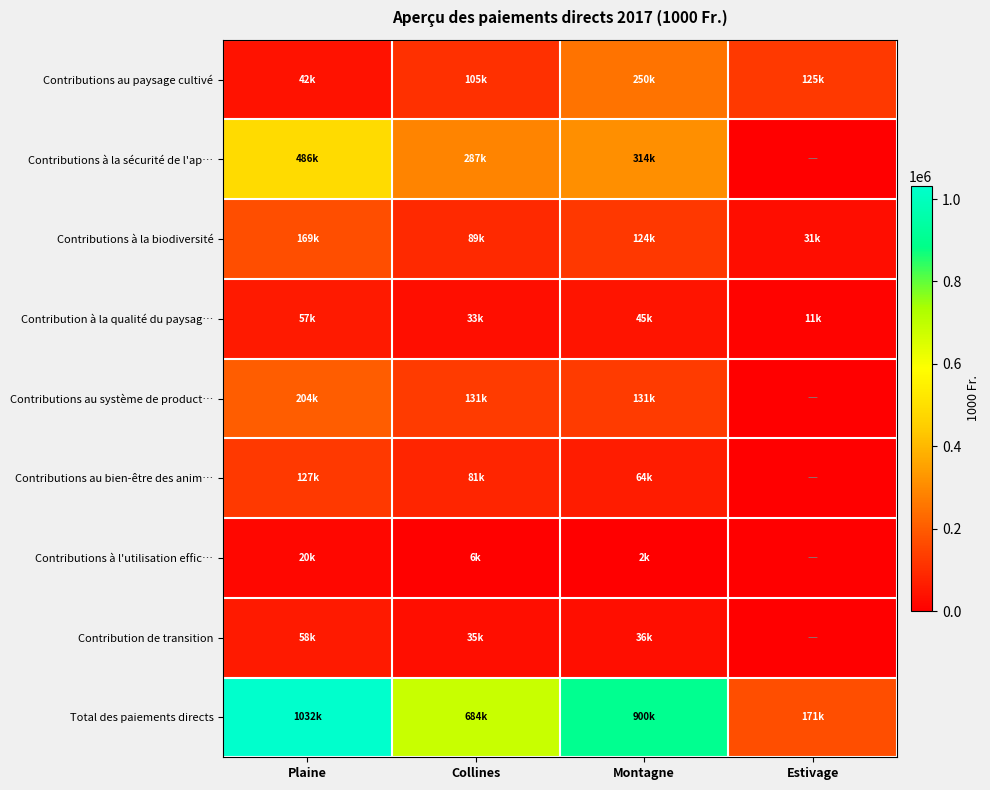

At which category is the sum across all series the highest?

Plaine